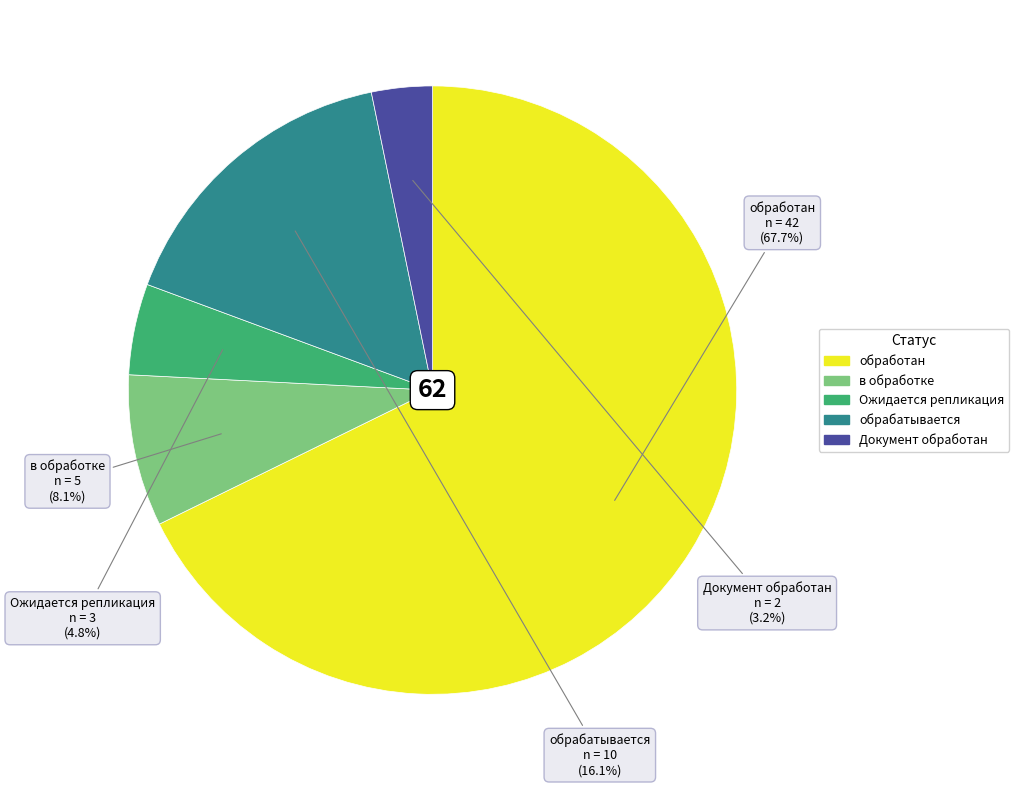

To the nearest percent, what is the difference between the largest and smallest slice percentages?

65%